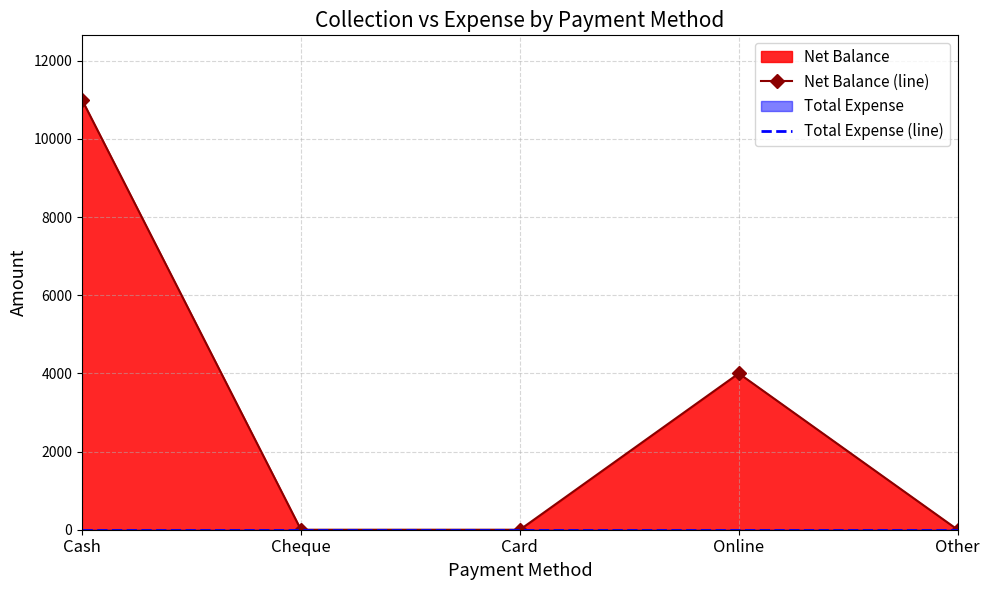

How many Net Balance (line) values are between 0 and 4000?

4